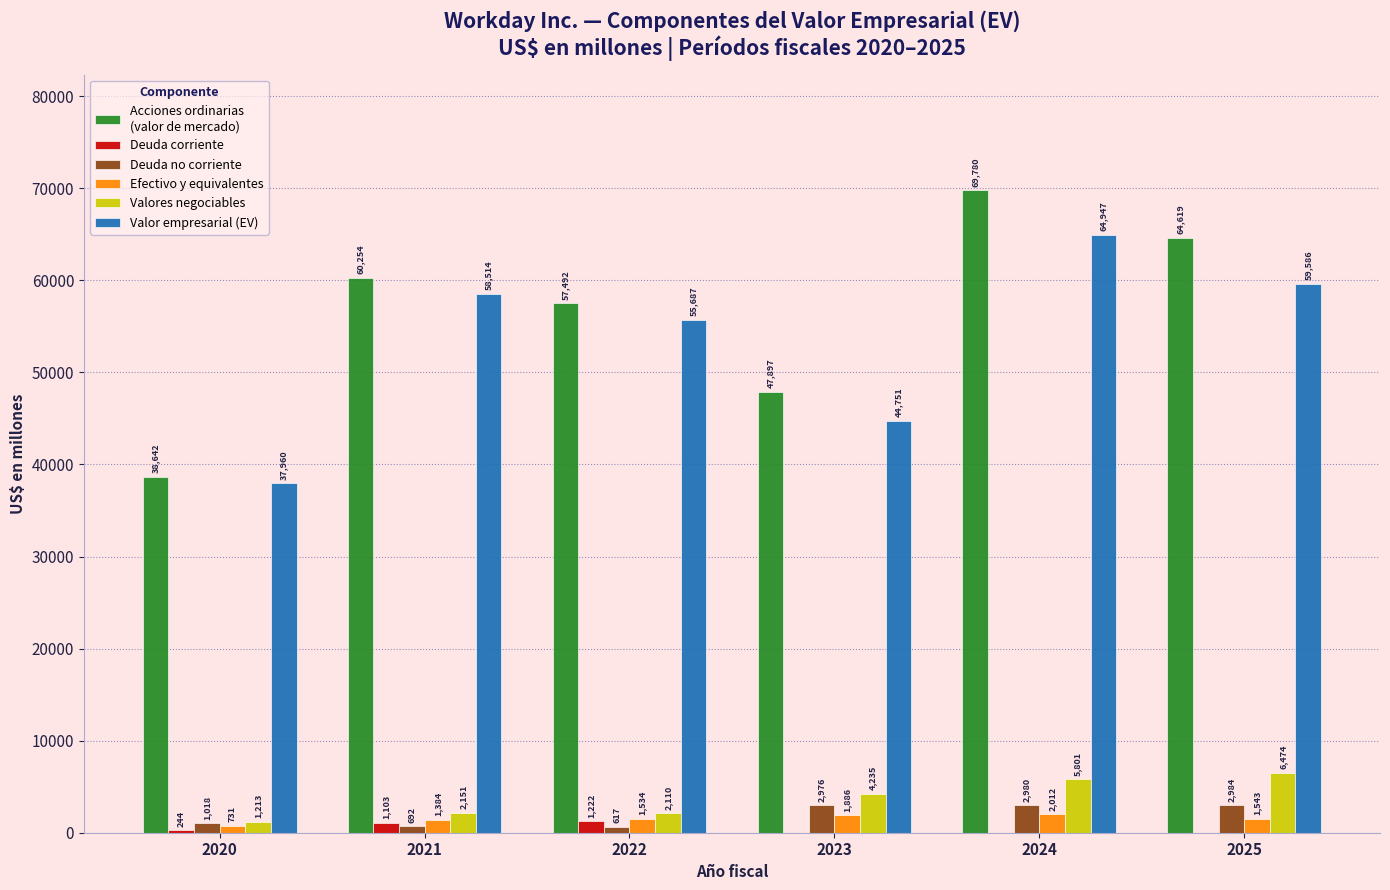

At which category is the sum across all series the highest?

2024